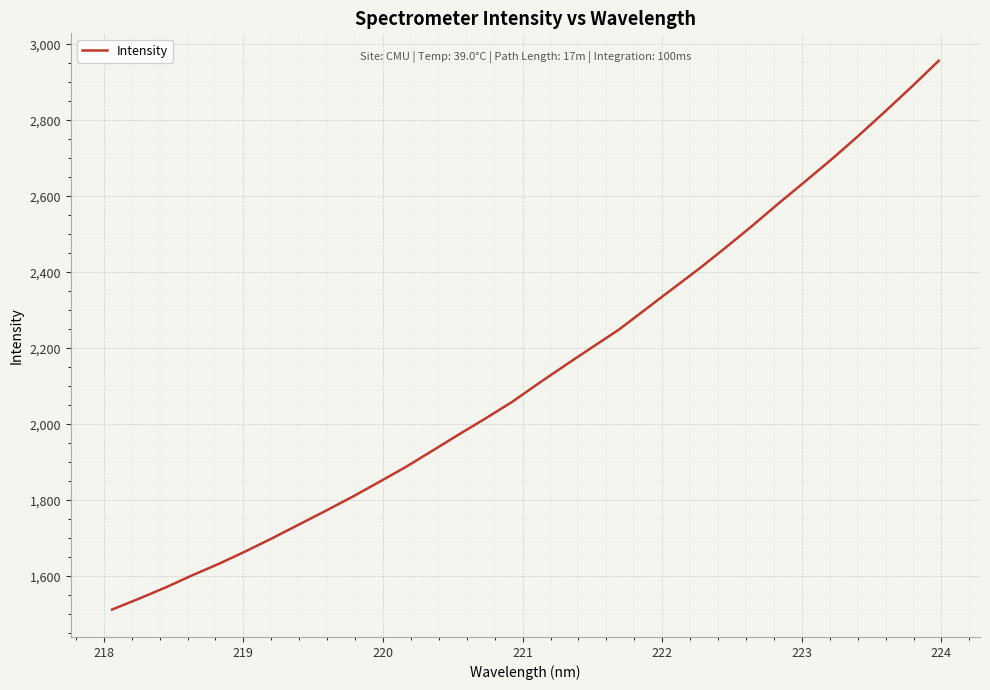

What is the greatest value displayed?

2956.7